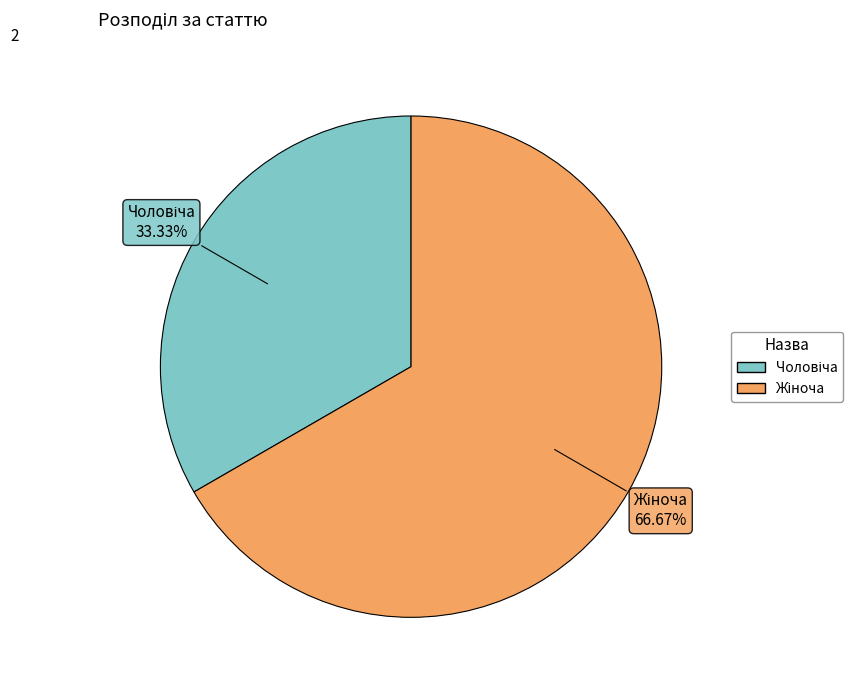

Does any single category account for the majority?

Yes